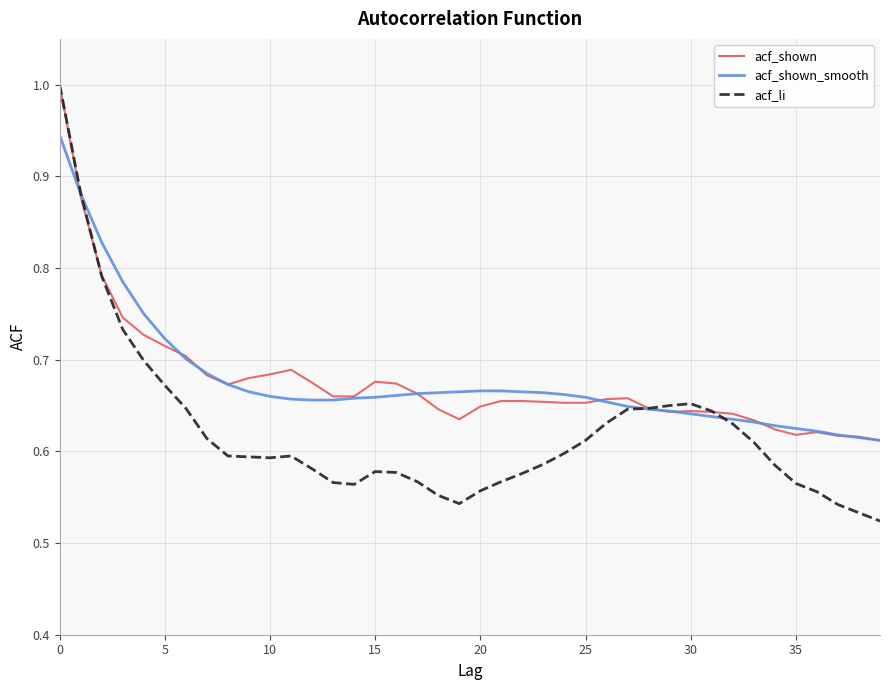

What is the greatest value displayed?

1.0